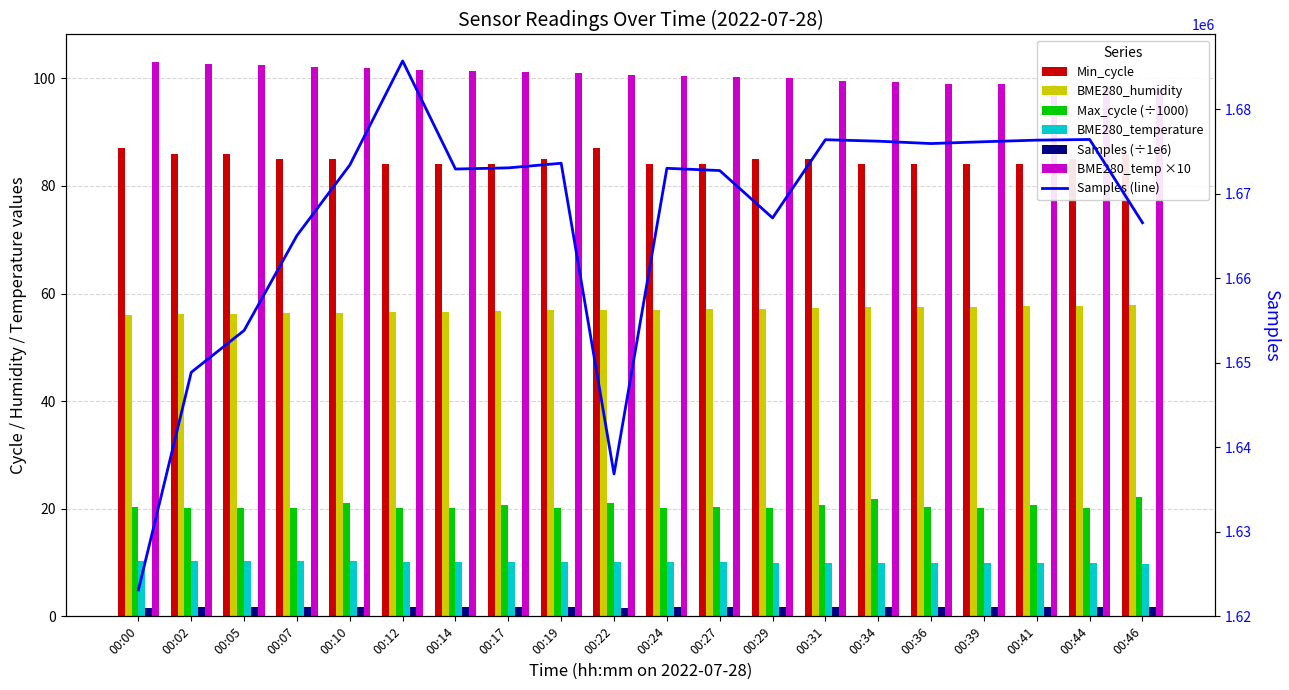

The value of Max_cycle at 00:27 is 12.9. True or false?

False